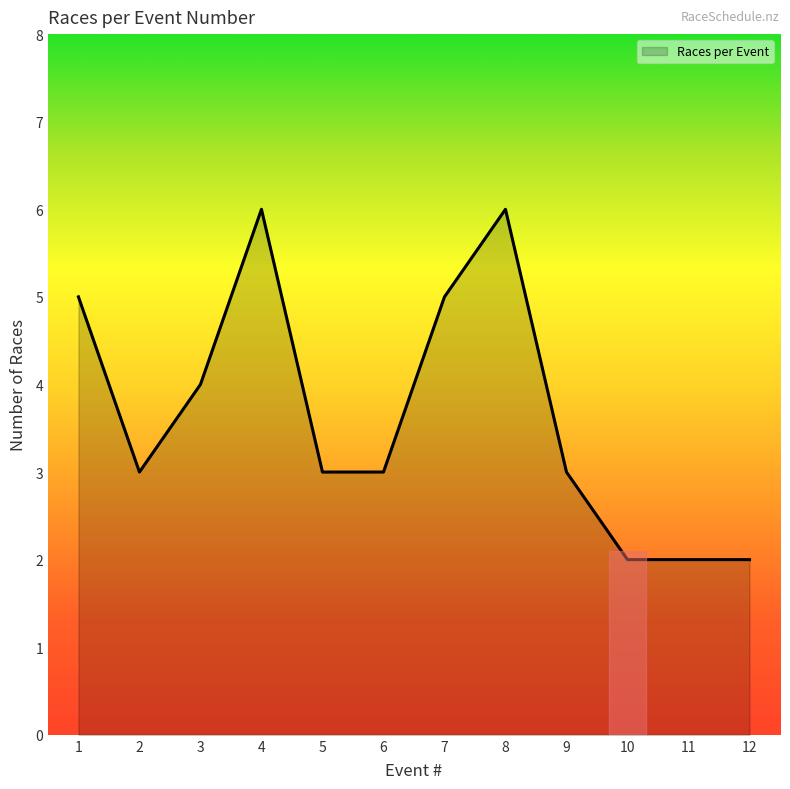

The value at 11 is 4. True or false?

False